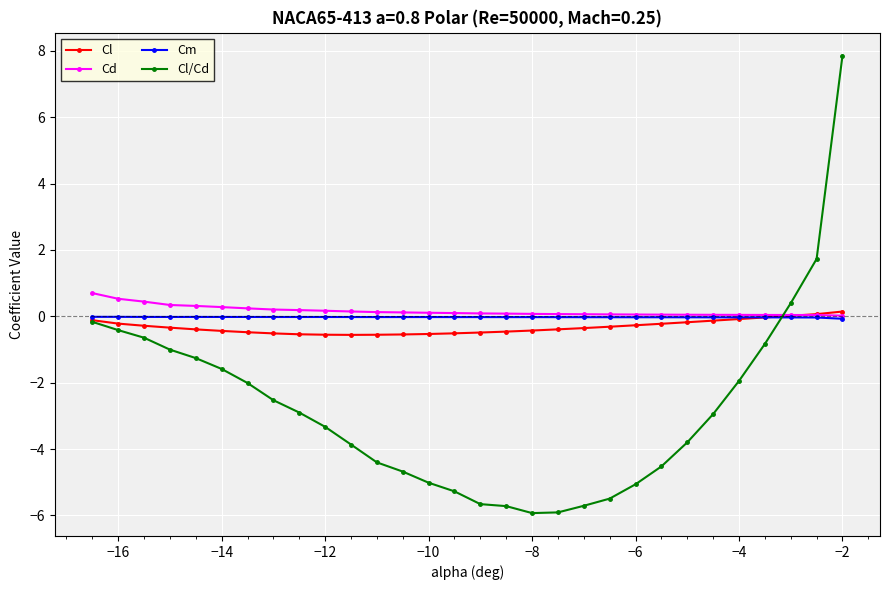

Which series has the widest spread of values?

Cl/Cd